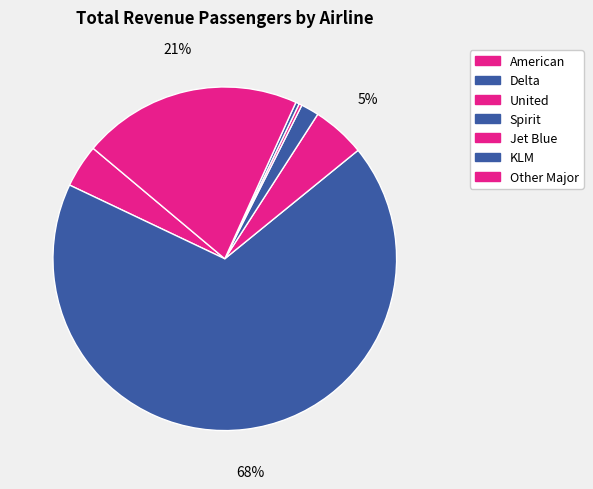

Is the sum of Spirit and KLM greater than half?

No